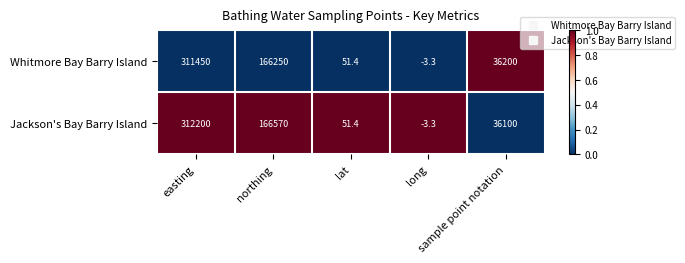

What is the smallest value displayed?

-3.3